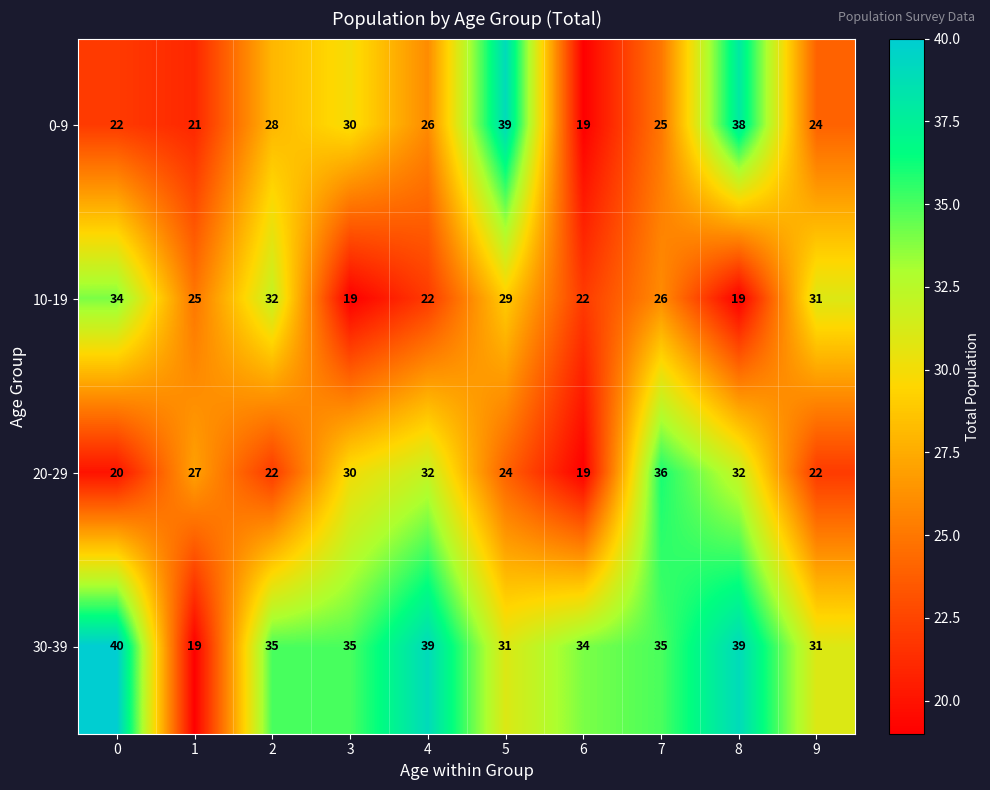

Is the value of 20-29 at 5 greater than the value of 0-9 at 7?

No